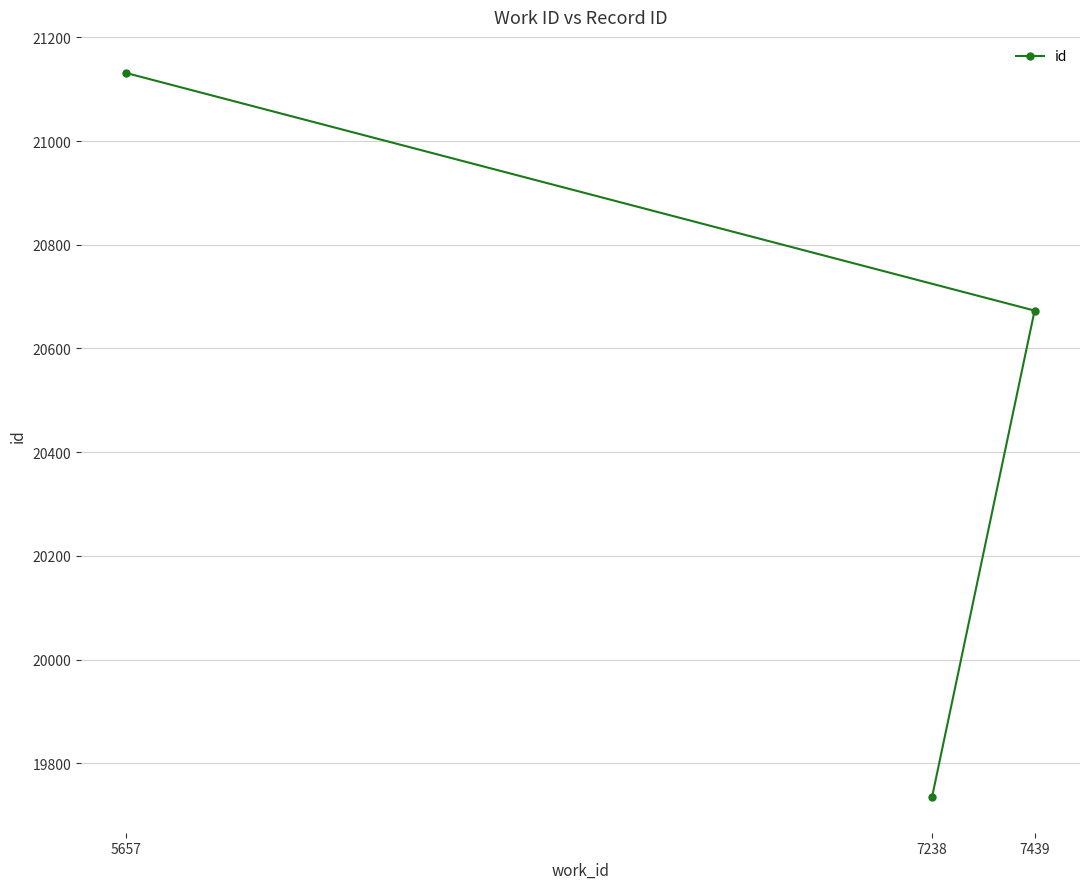

How many values are between 19736 and 21131?

3